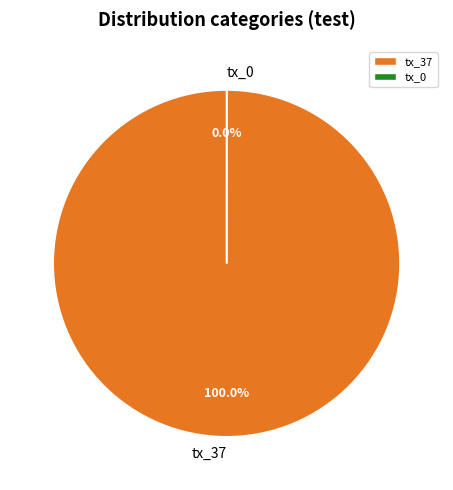

What is the change in value from tx_37 to tx_0?

-37